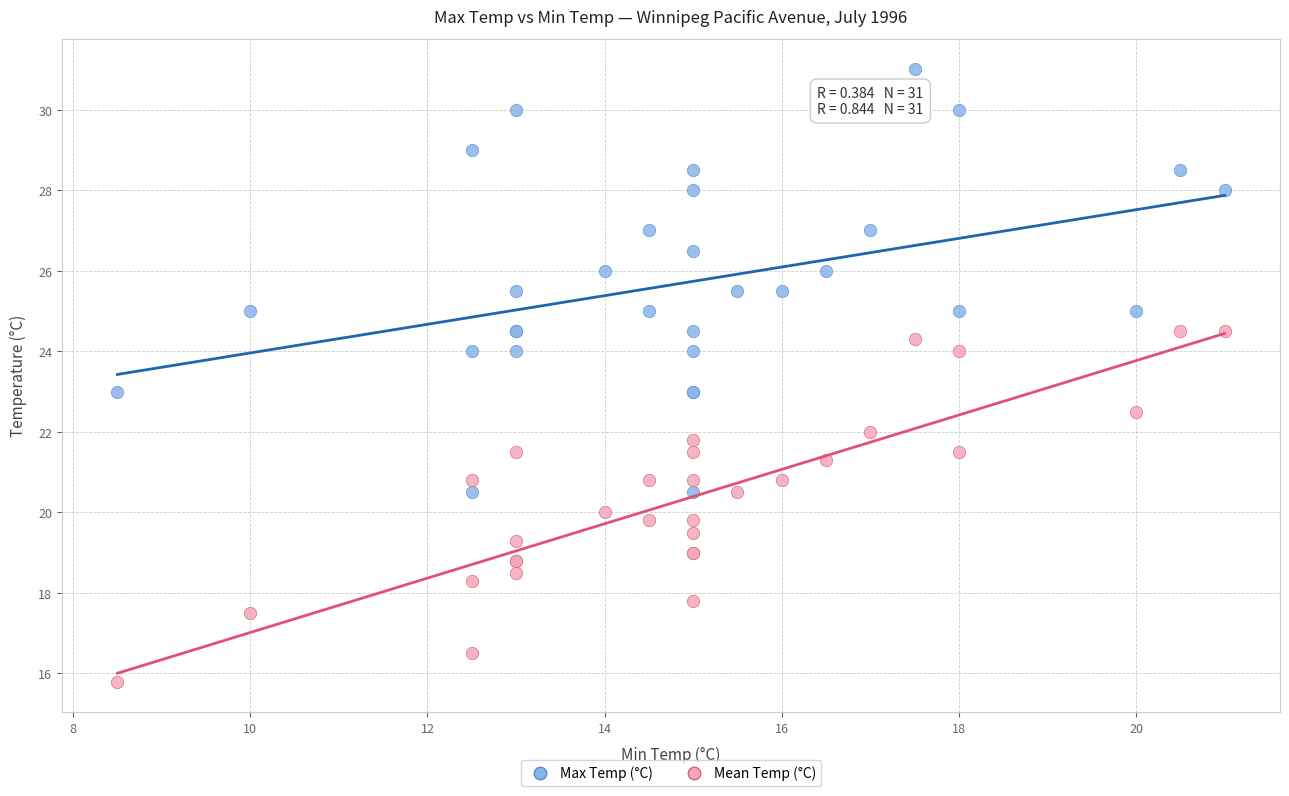

What are all the series names shown in the legend?

Max Temp (°C), Mean Temp (°C)